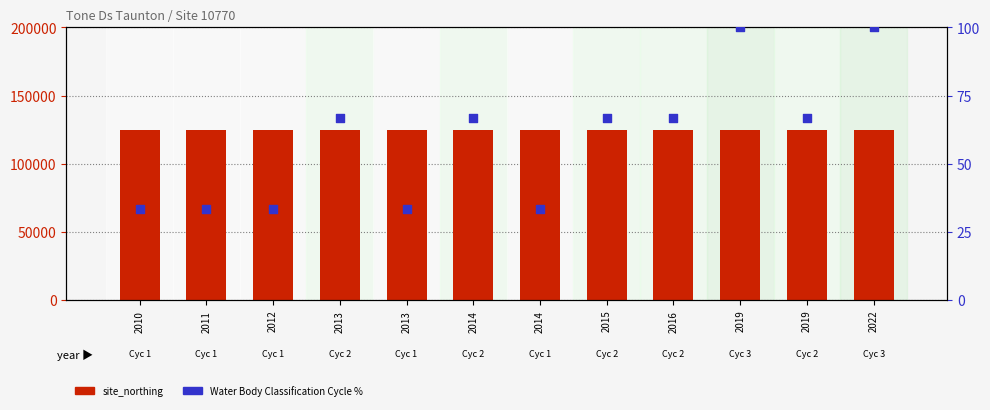

Which series reaches the maximum Y coordinate?

site_northing